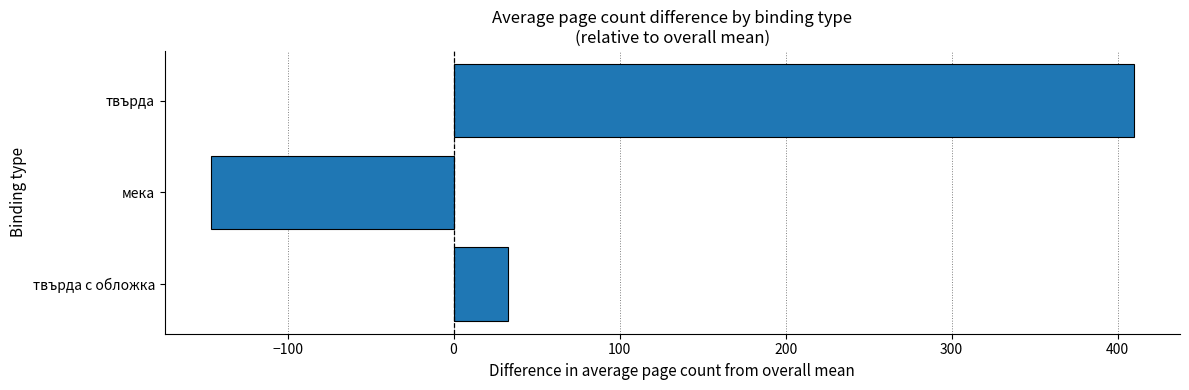

What is the sum of all values?

296.4